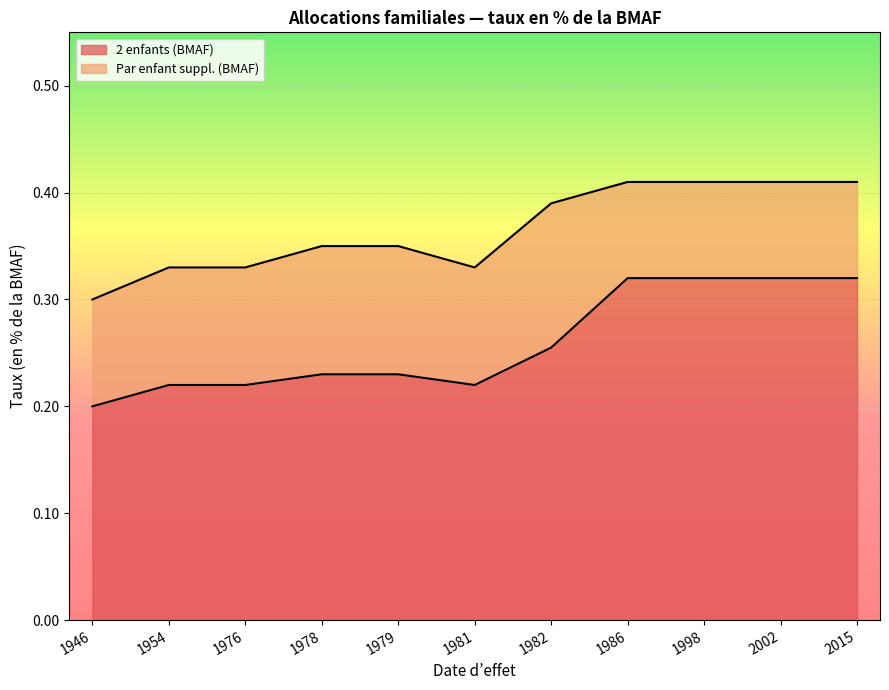

The 2 enfants (BMAF) series shows 0.3 at 1954. True or false?

False